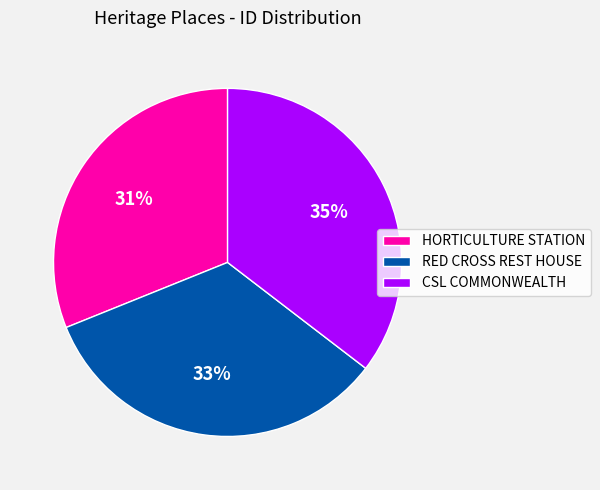

To the nearest percent, what percentage of the pie is HORTICULTURE STATION?

31%